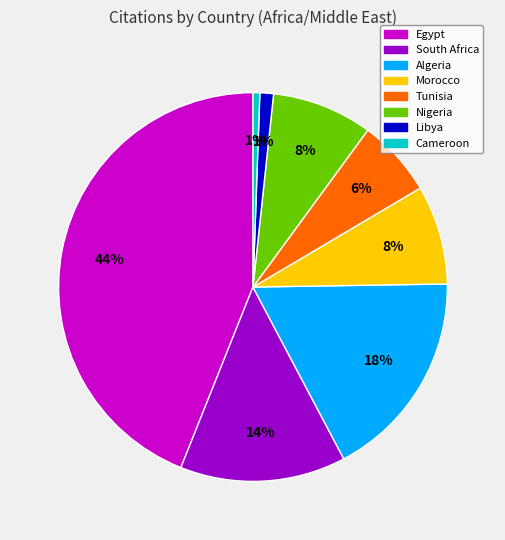

To the nearest percent, what is the difference between the largest and smallest slice percentages?

43%